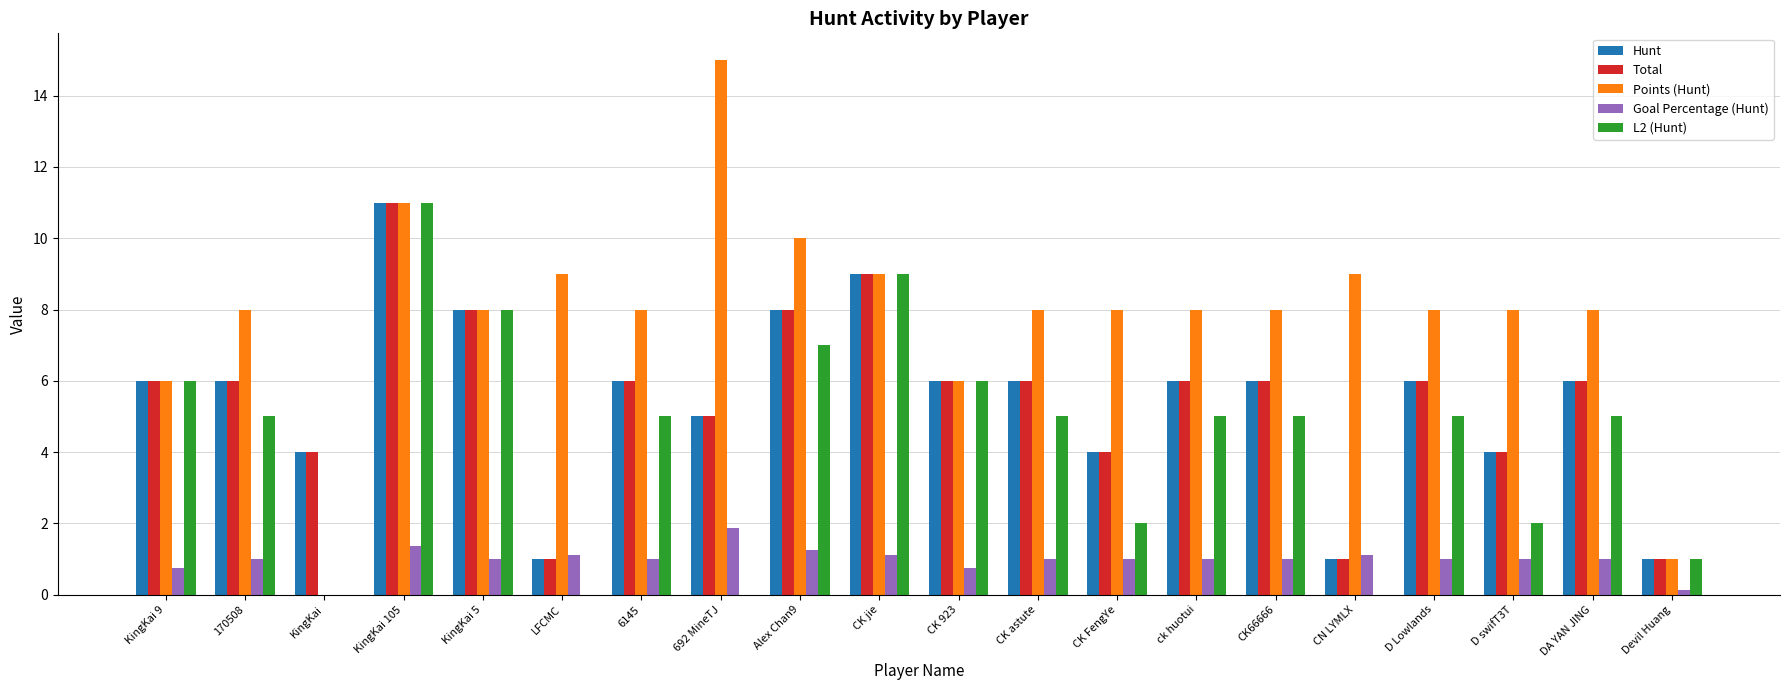

What is the total value across all series at KingKai 9?

24.8